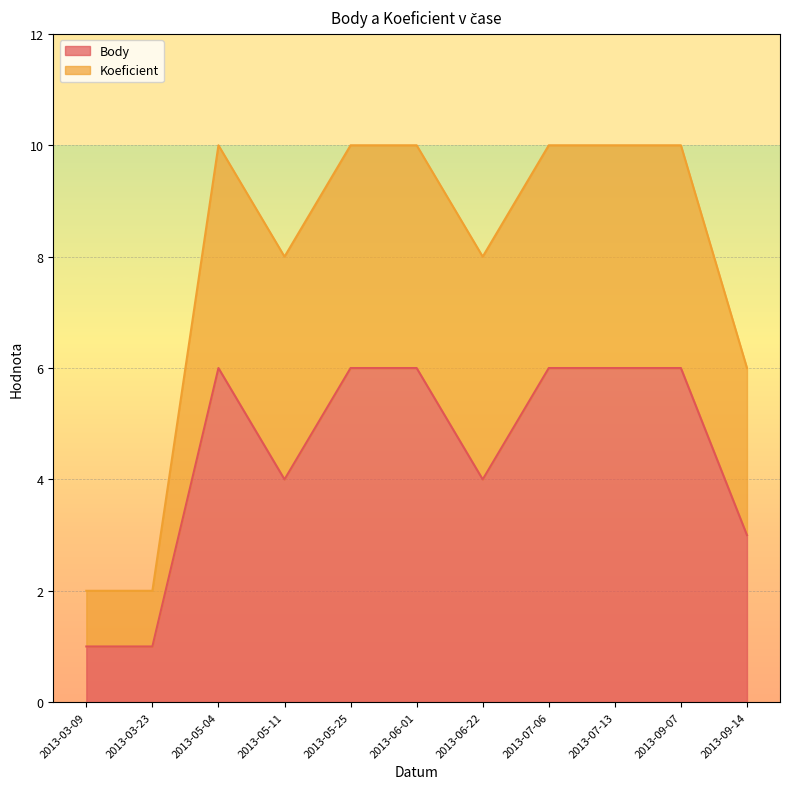

The value at 2013-09-14 is 1. True or false?

False